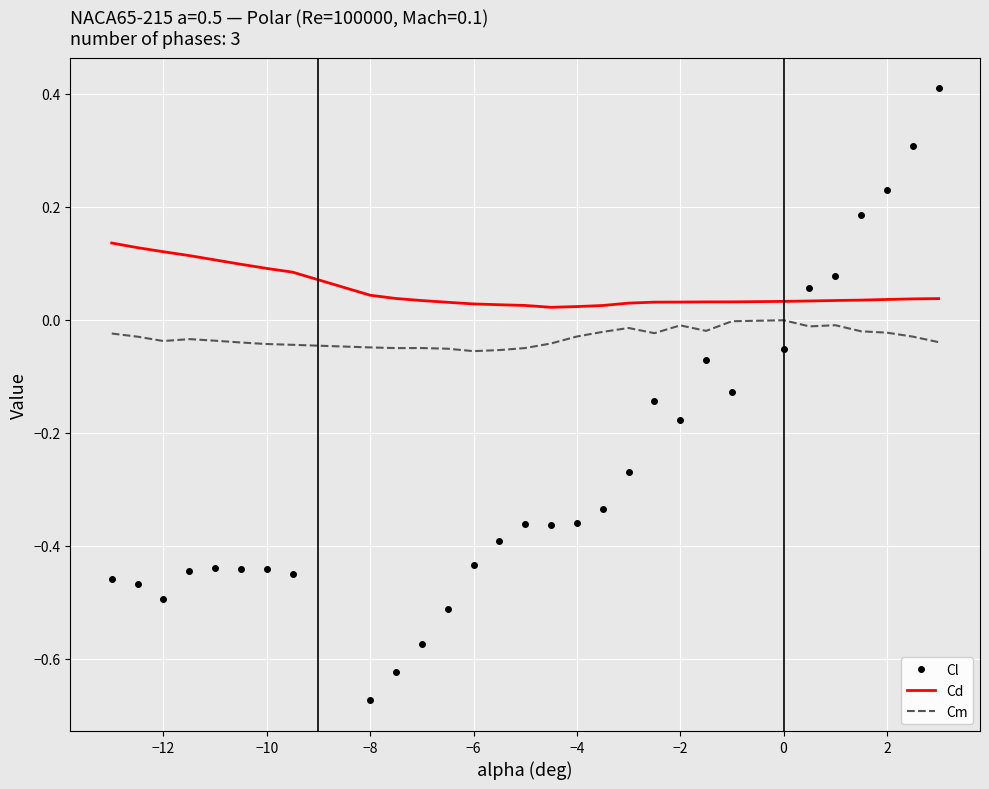

Which series has the largest range (max minus min)?

Cl